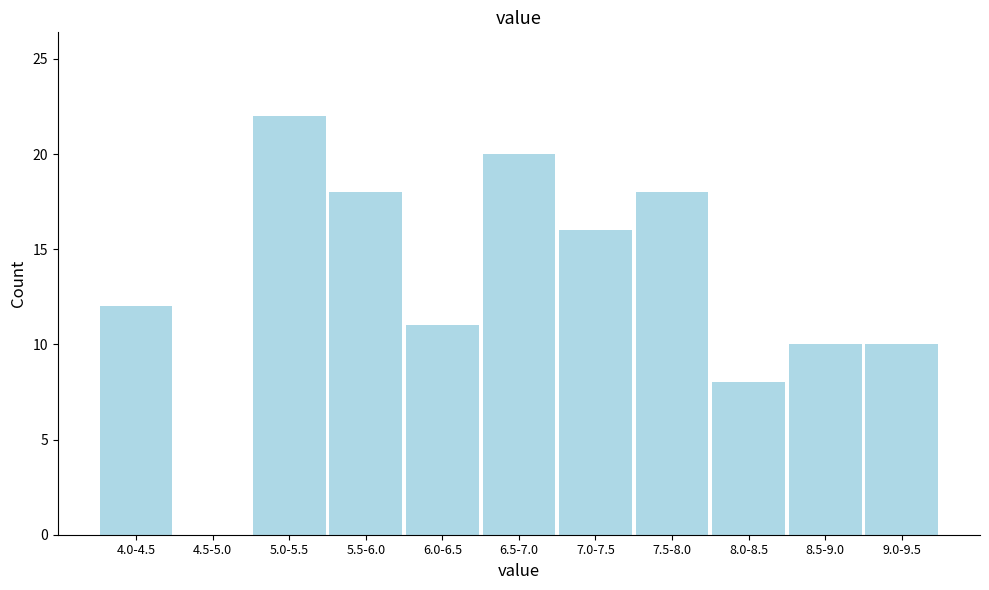

Reading left to right, what are all the values shown in this chart?

4.0-4.5=12	4.5-5.0=0	5.0-5.5=22	5.5-6.0=18	6.0-6.5=11	6.5-7.0=20	7.0-7.5=16	7.5-8.0=18	8.0-8.5=8	8.5-9.0=10	9.0-9.5=10